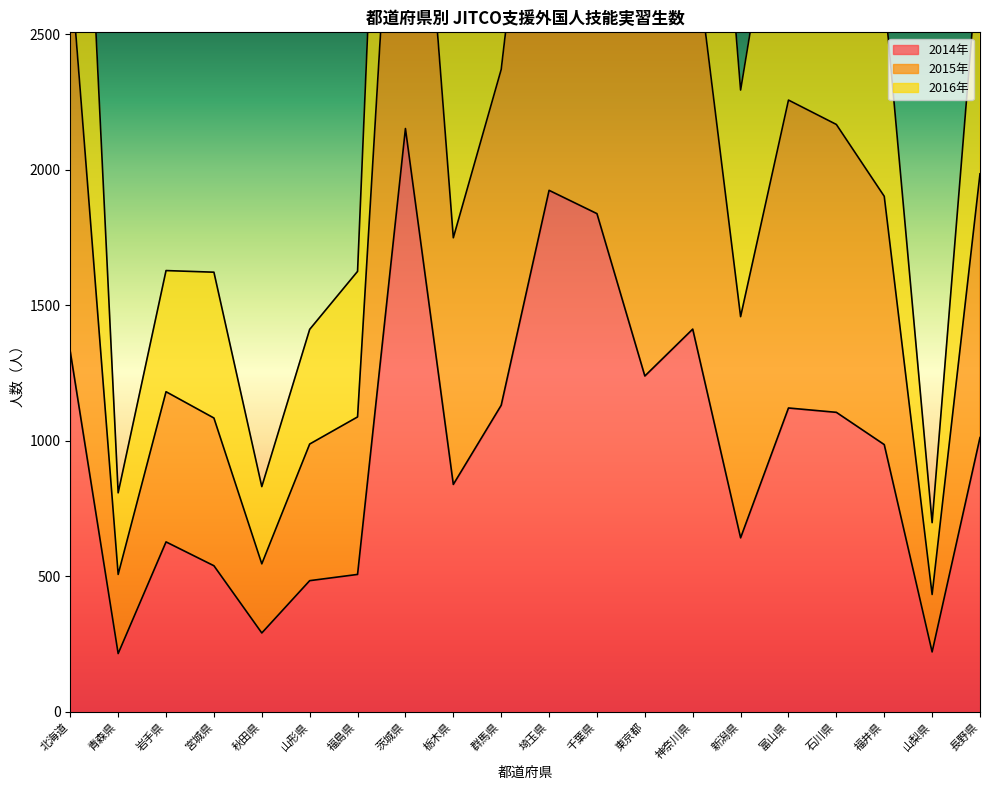

The 2014年 series shows 215 at 青森県. True or false?

True